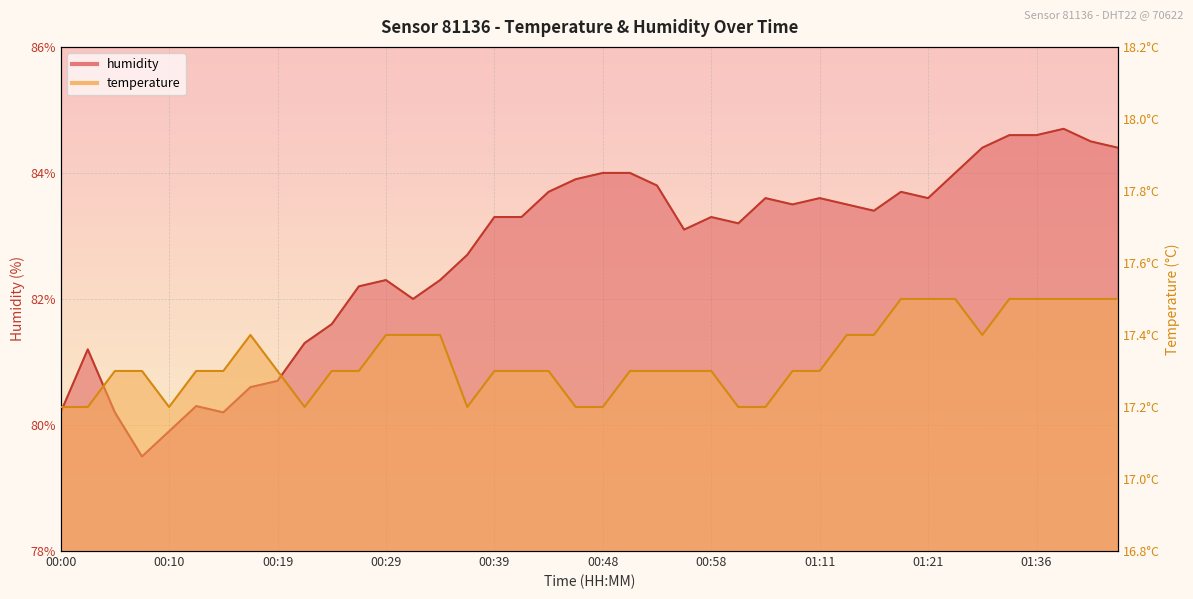

At which category does temperature reach its first local valley?

00:10